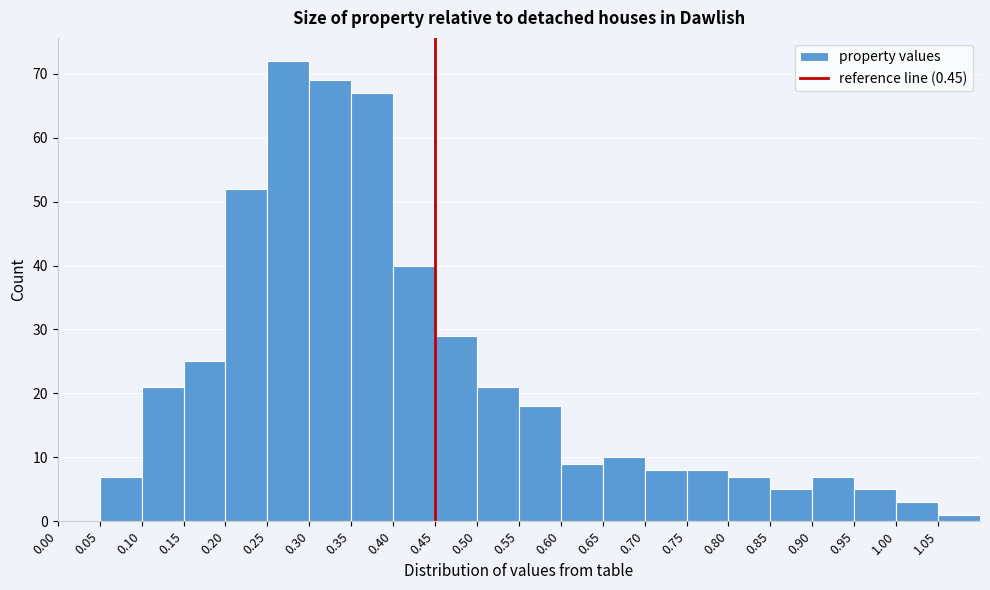

Reading left to right, transcribe this chart: for each bar, give the range it covers on the x-axis and its height. The values are not printed on the chart, so give them approximately, as read against the axis.

0.00 to 0.05: 0
0.05 to 0.10: 7
0.10 to 0.15: 21
0.15 to 0.20: 25
0.20 to 0.25: 52
0.25 to 0.30: 72
0.30 to 0.35: 69
0.35 to 0.40: 67
0.40 to 0.45: 40
0.45 to 0.50: 29
0.50 to 0.55: 21
0.55 to 0.60: 18
0.60 to 0.65: 9
0.65 to 0.70: 10
0.70 to 0.75: 8
0.75 to 0.80: 8
0.80 to 0.85: 7
0.85 to 0.90: 5
0.90 to 0.95: 7
0.95 to 1.00: 5
1.00 to 1.05: 3
1.05 to 1.10: 1